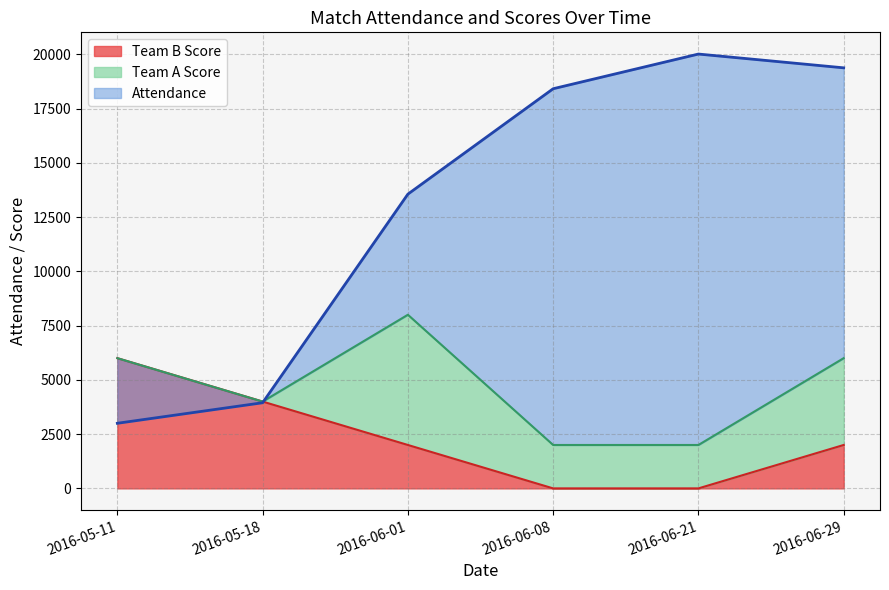

Count the Team B Score values in the range 0 to 4000.

5